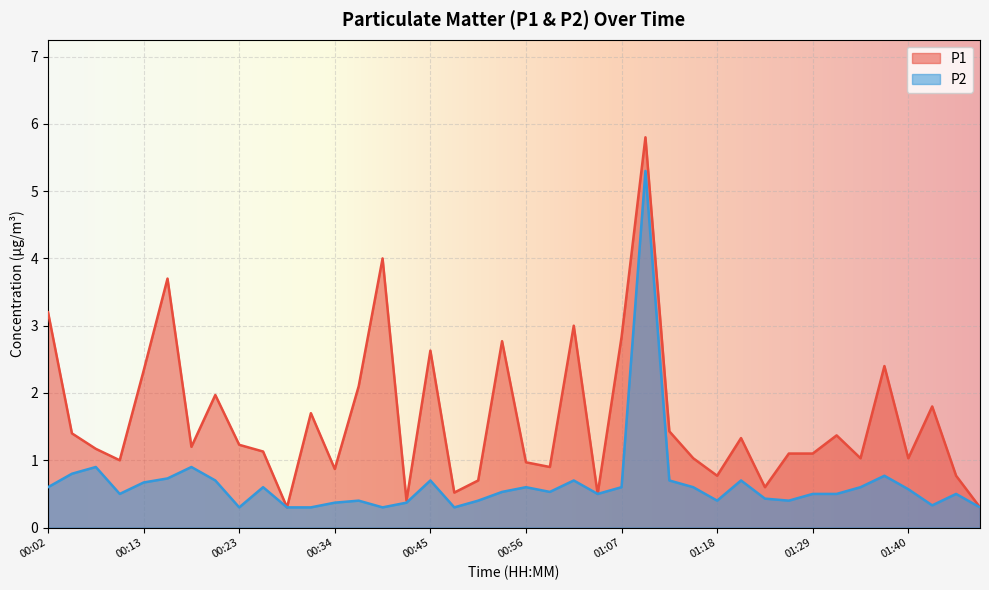

What is the value of the P1 point at the 36th from the left?

2.4